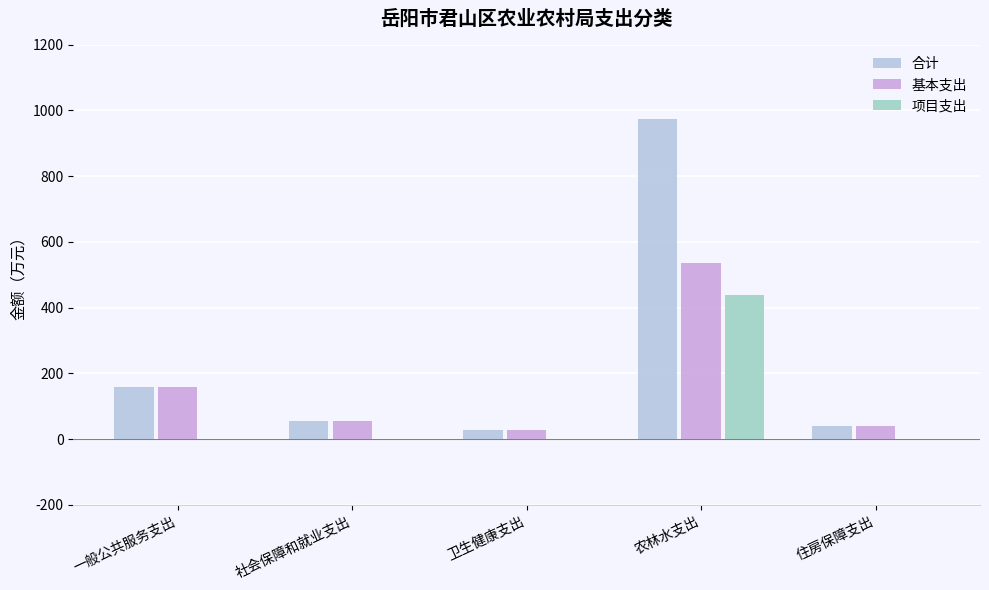

How many values in the 合计 series exceed 54?

3